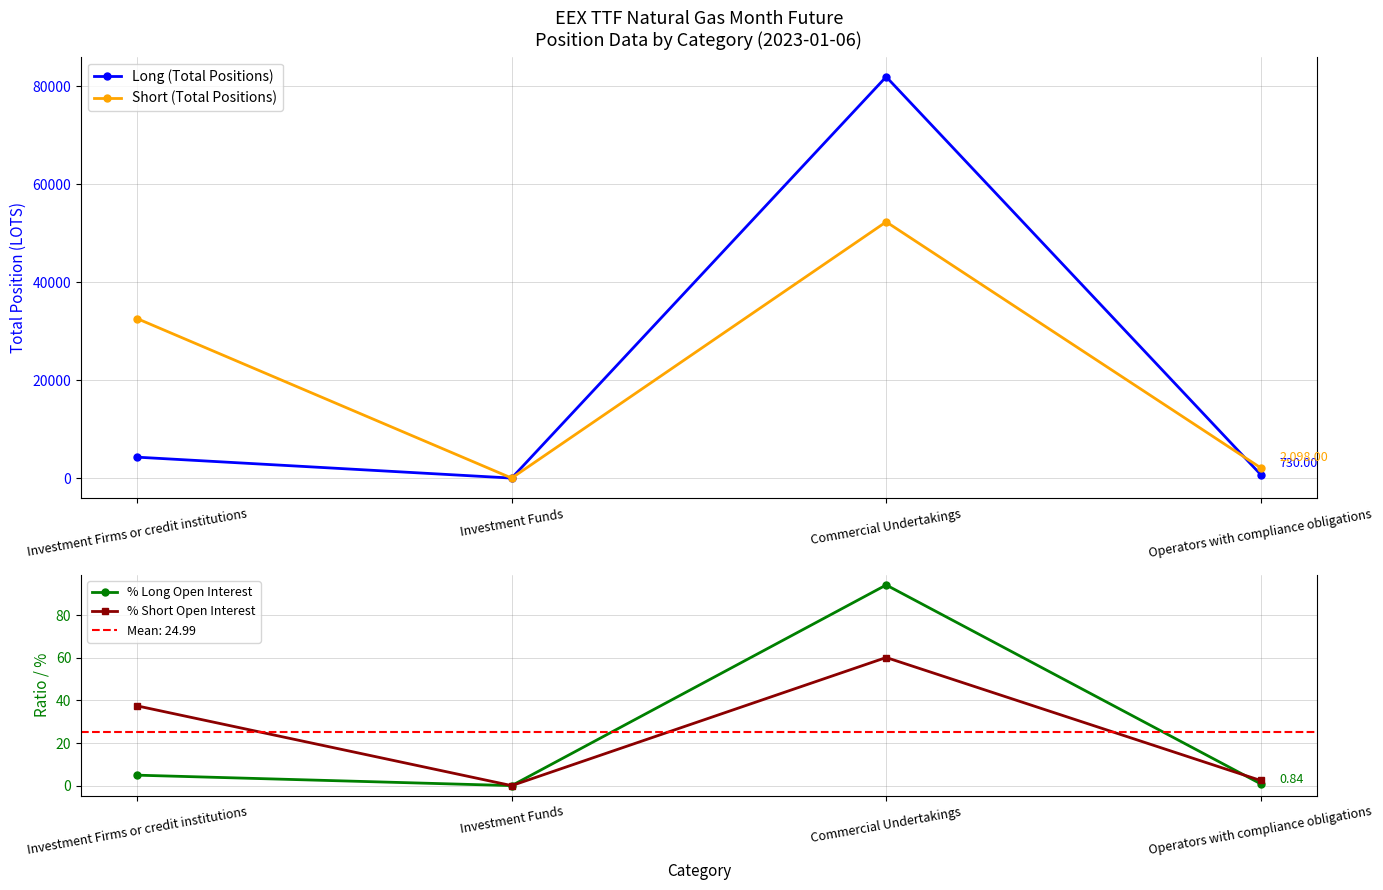

Where is % Long Open Interest nearest to the value 47?

Investment Firms or credit institutions